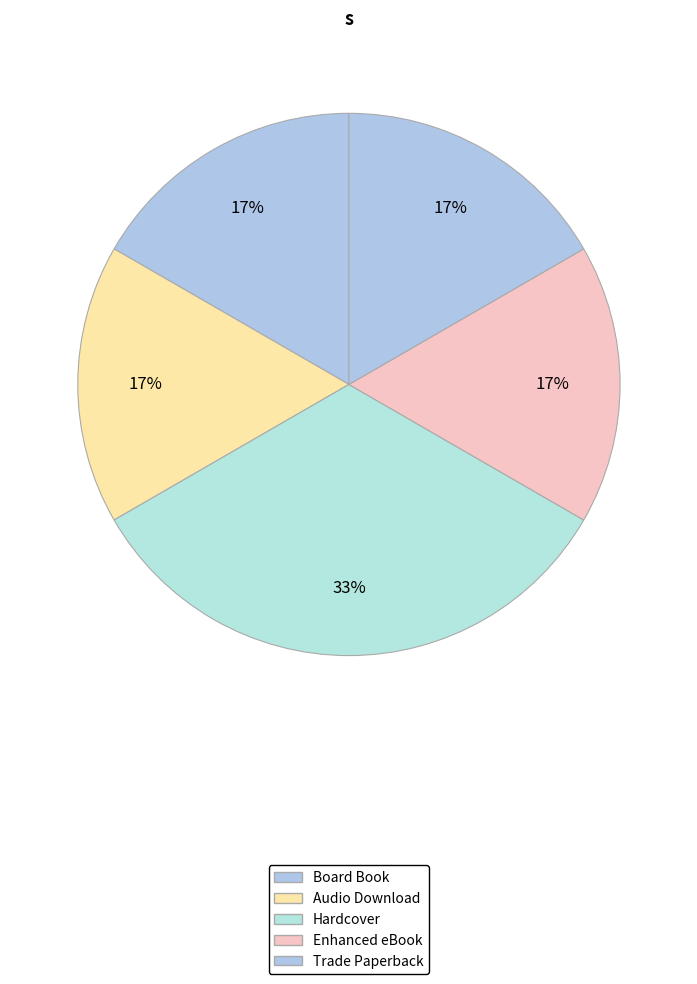

Count the number of slices in the pie.

5